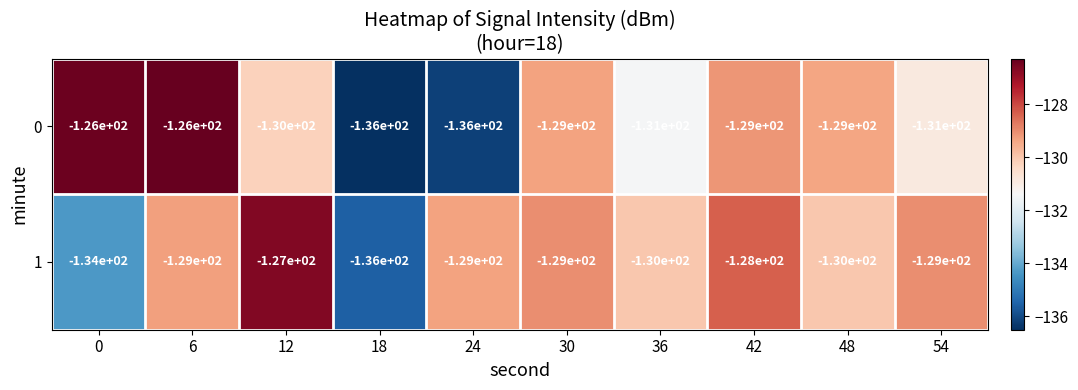

What is the spread (max minus min) of values at 18?

0